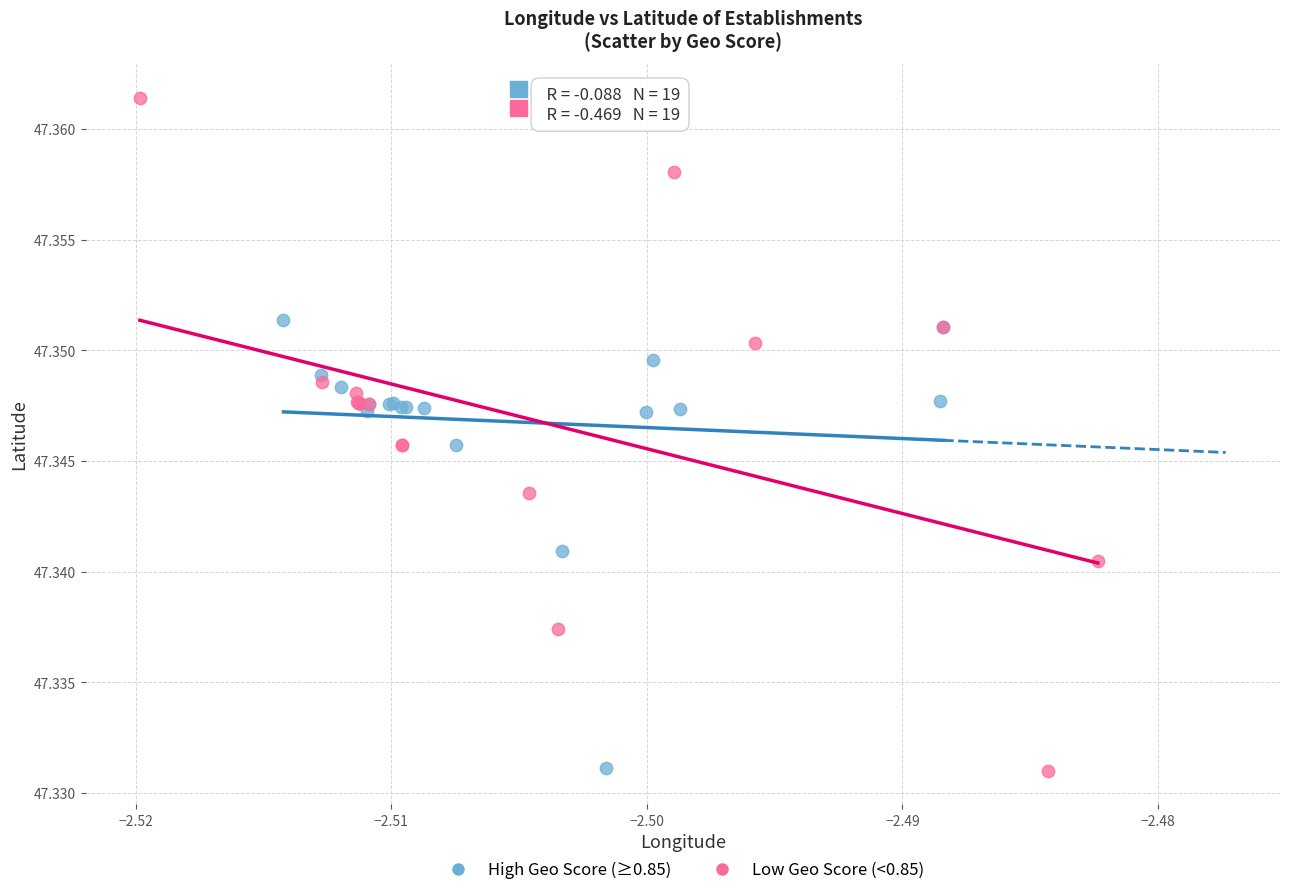

Which series has the widest spread of Y values?

Low Geo Score (<0.85)